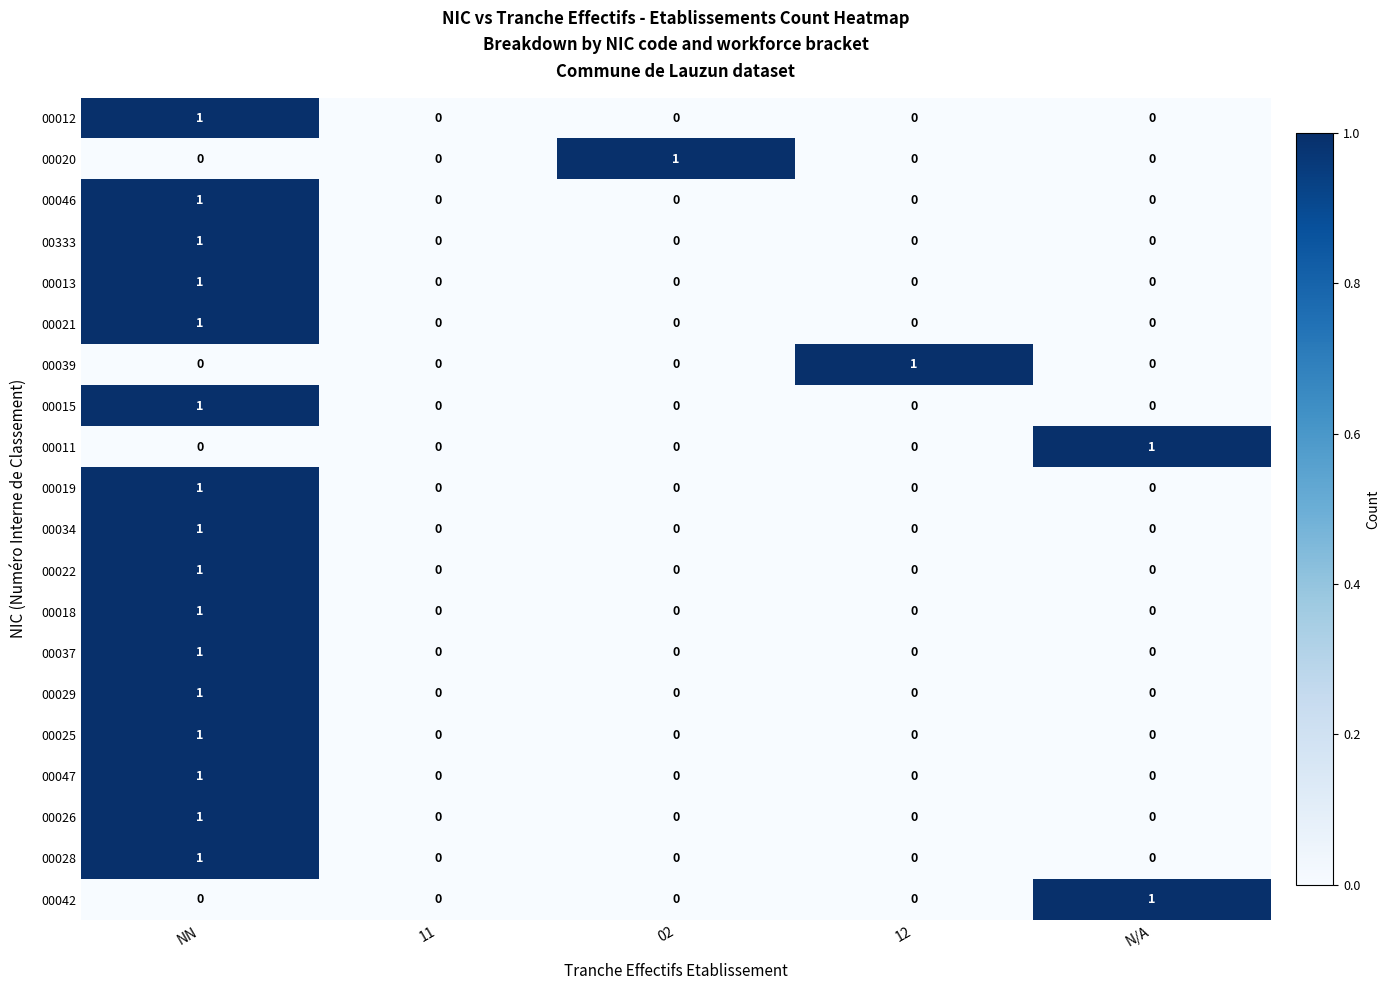

True or false: 00012 has a value of 1 at 11.

False